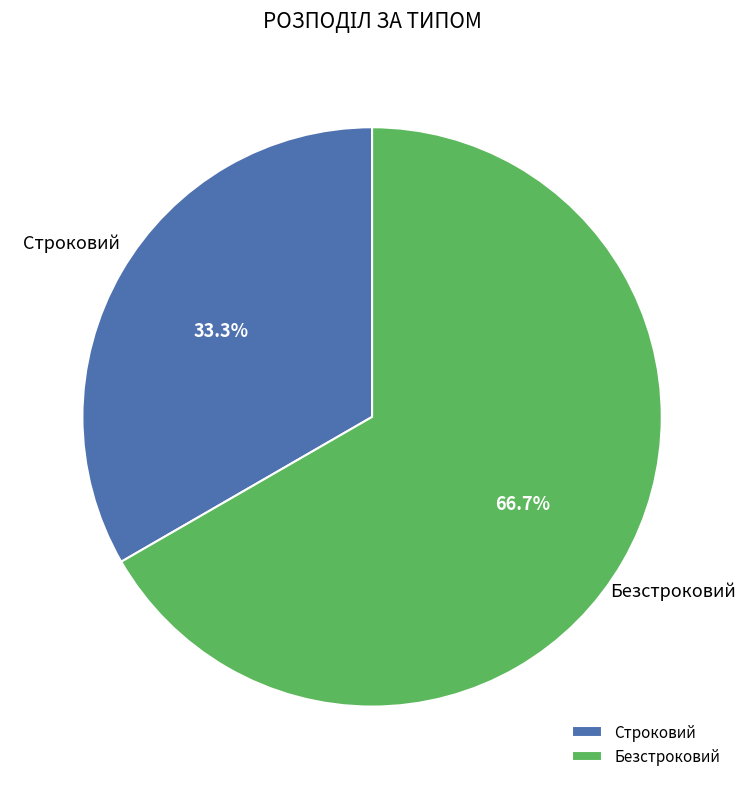

Does Строковий represent more than half of the total?

No